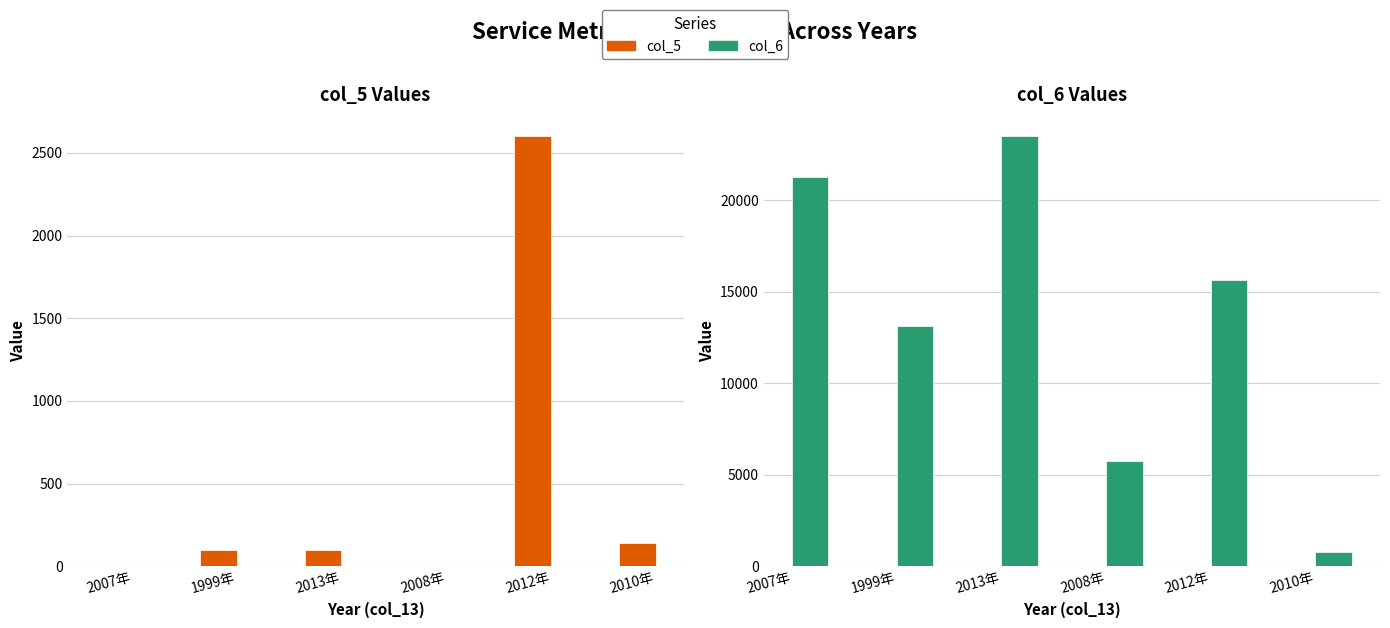

How many values in the col_6 series exceed 15665?

2